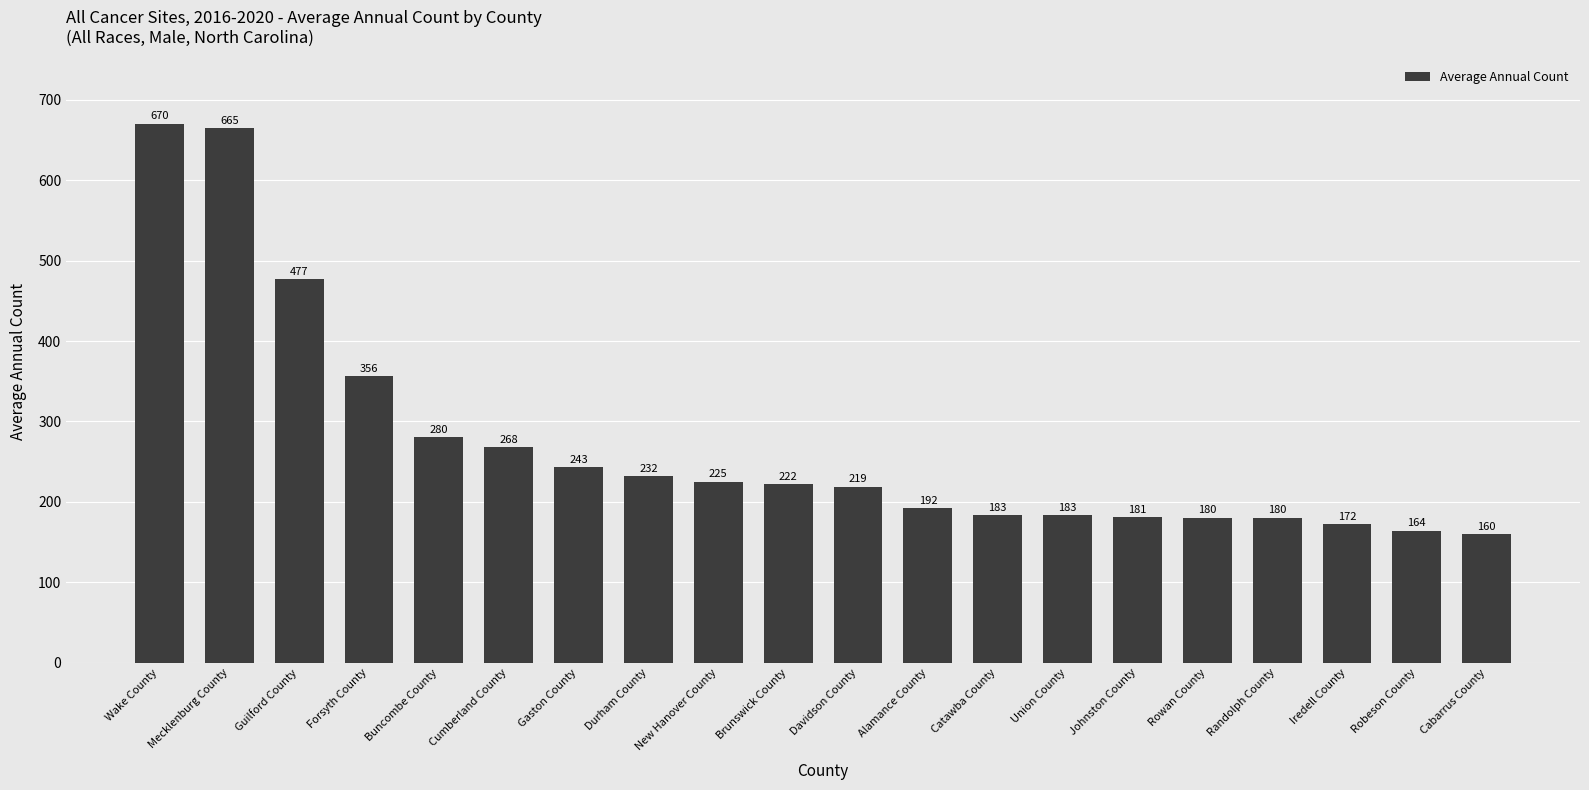

What is the difference between the maximum and minimum values?

510